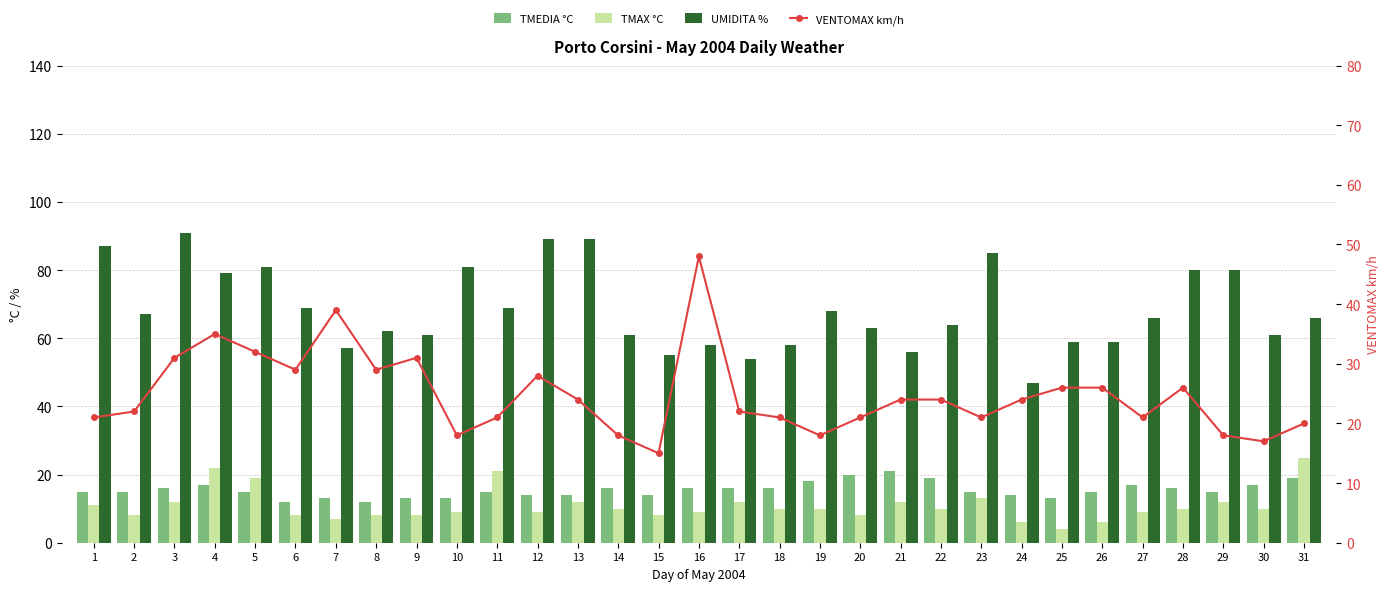

At how many categories does at least one series exceed 12?

31